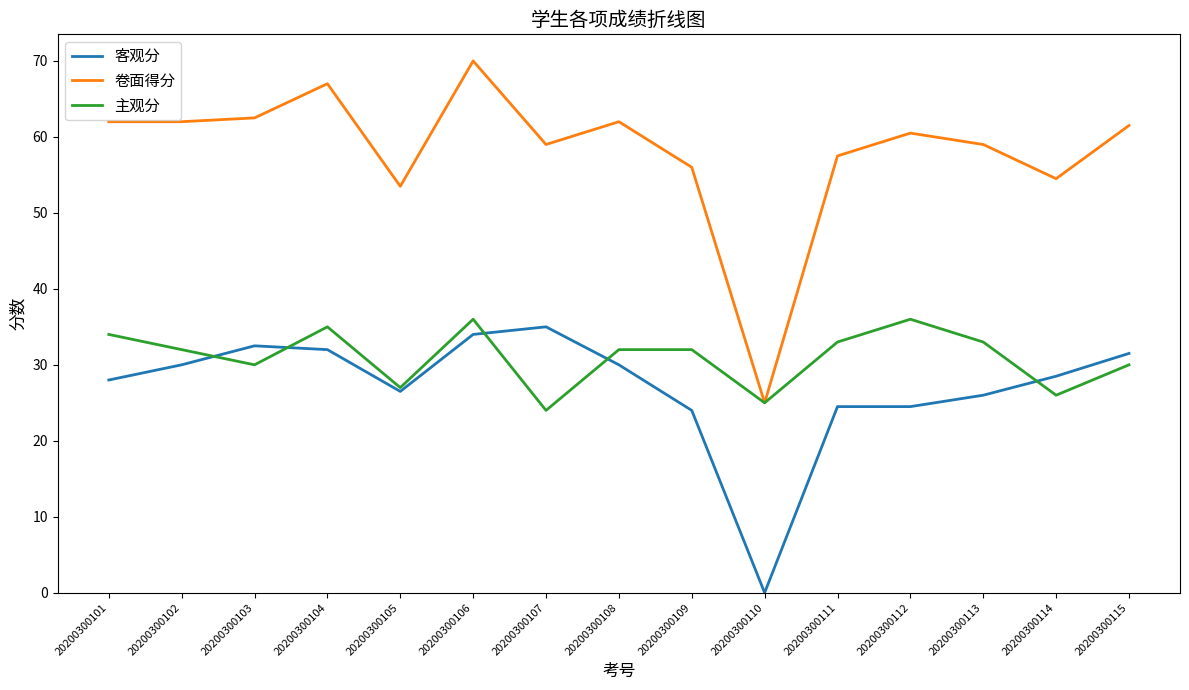

What is the sum of the 卷面得分 values at 20200300103 and 20200300102?

124.5